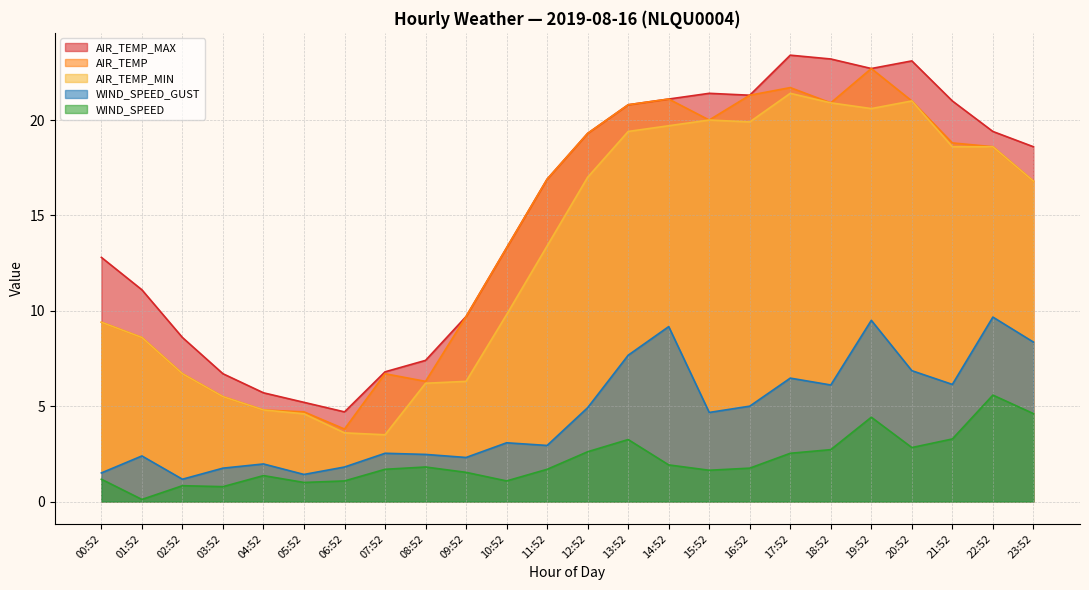

True or false: AIR_TEMP_MIN and WIND_SPEED cross at least once.

False